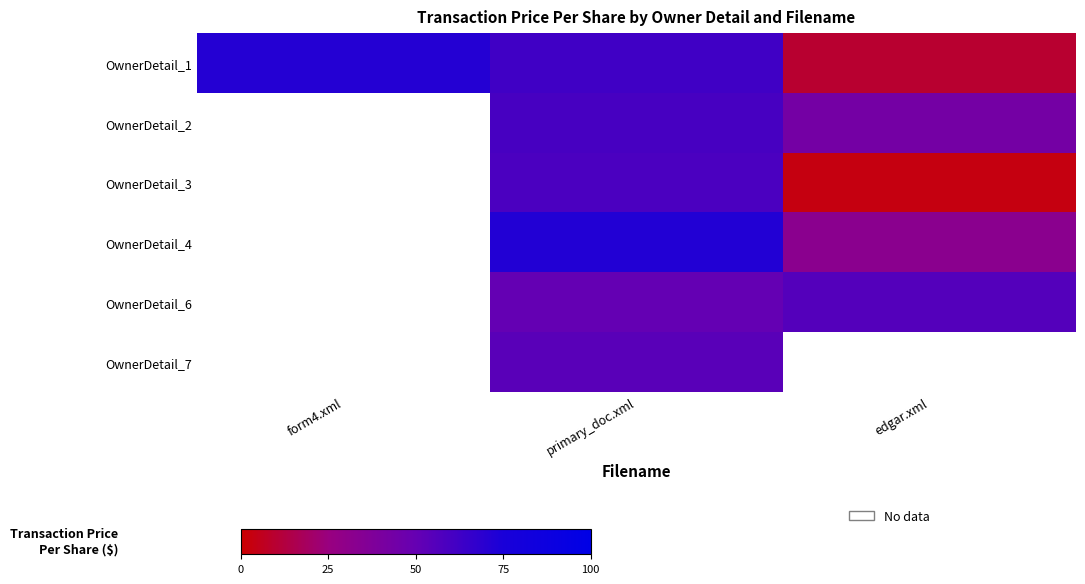

What is the greatest value displayed?

62.8